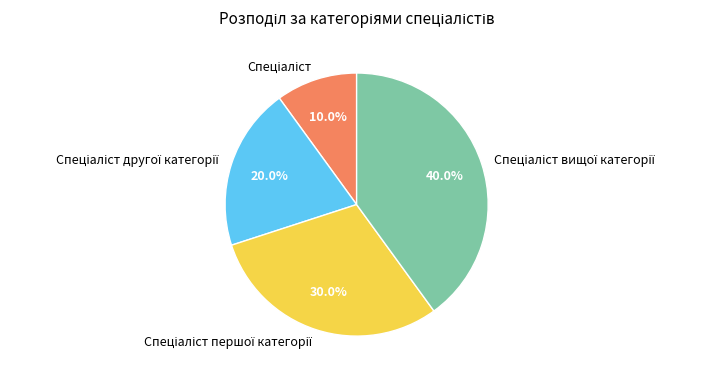

Does any single category account for the majority?

No